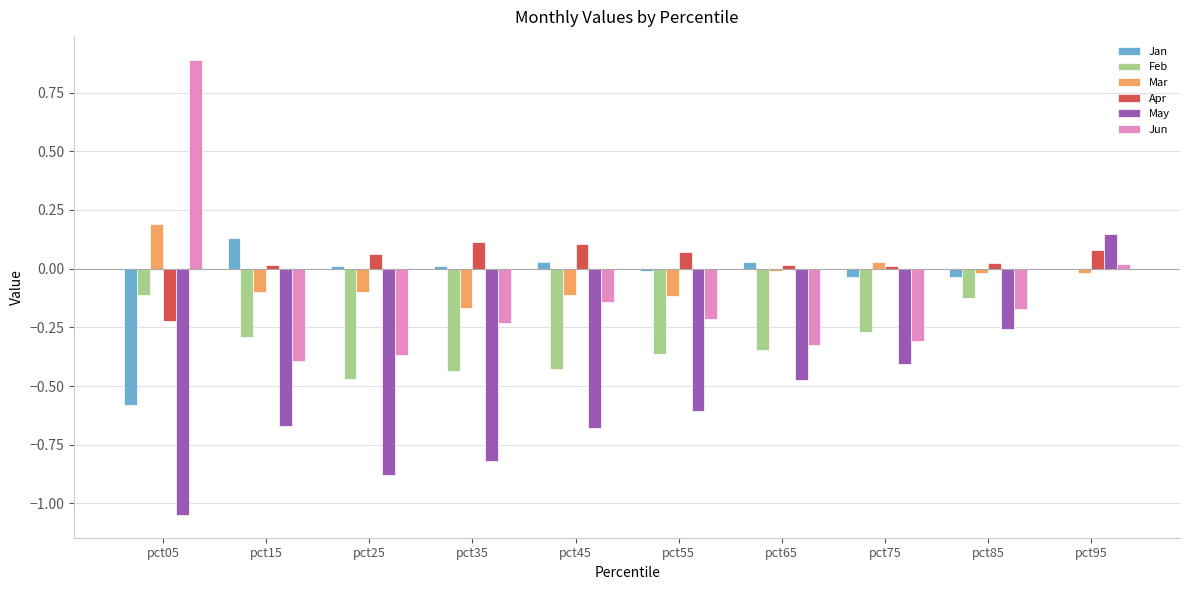

Which label corresponds to the largest value in the chart?

pct05